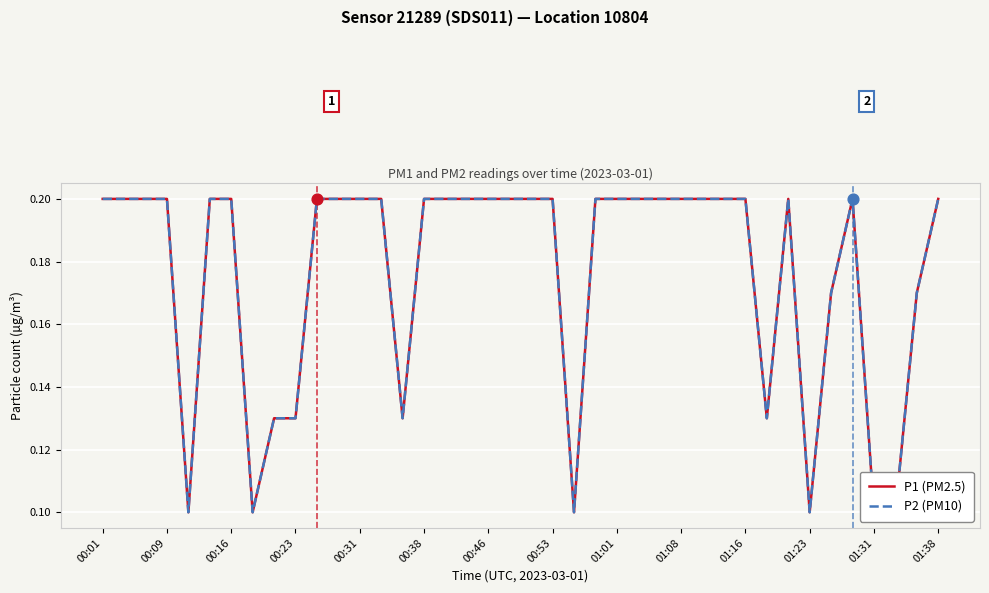

At which category is the sum across all series the highest?

00:01